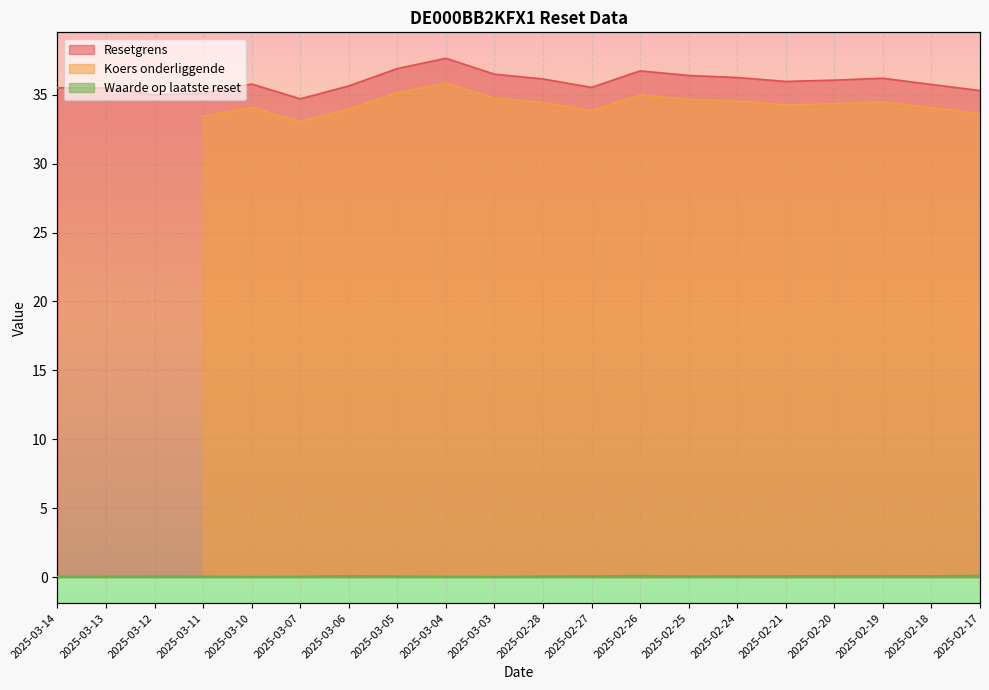

True or false: Resetgrens and Waarde op laatste reset cross at least once.

False